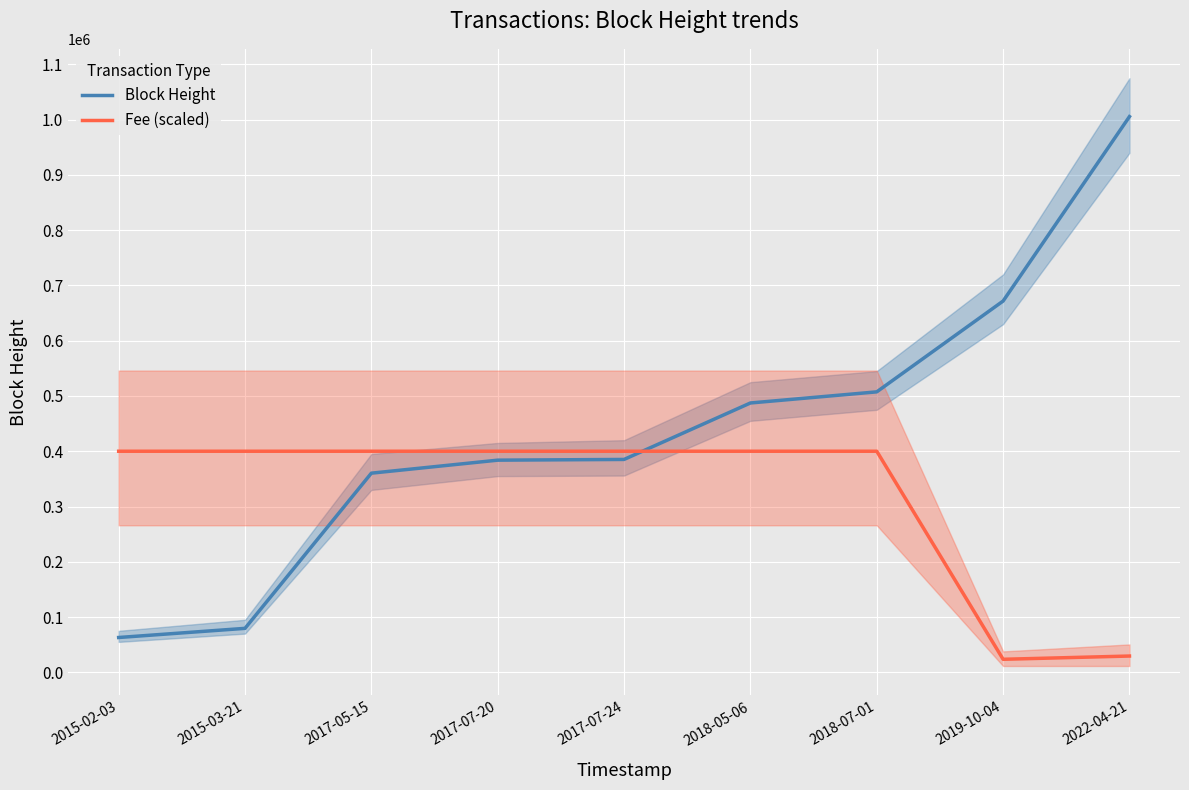

Which series has the largest range (max minus min)?

Block Height